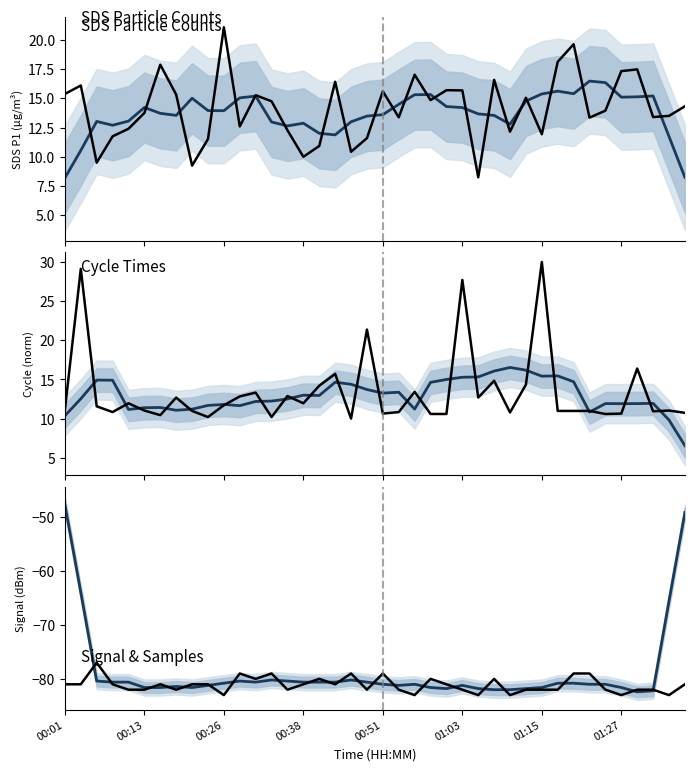

What is the total value across all series at 00:51?

-106.9